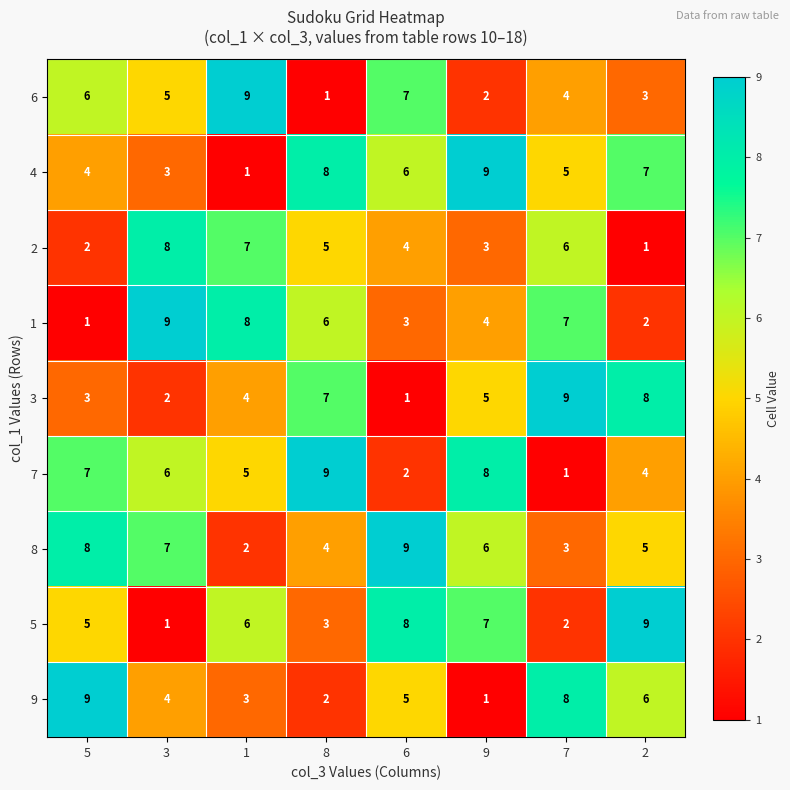

At how many categories does at least one series exceed 4?

8